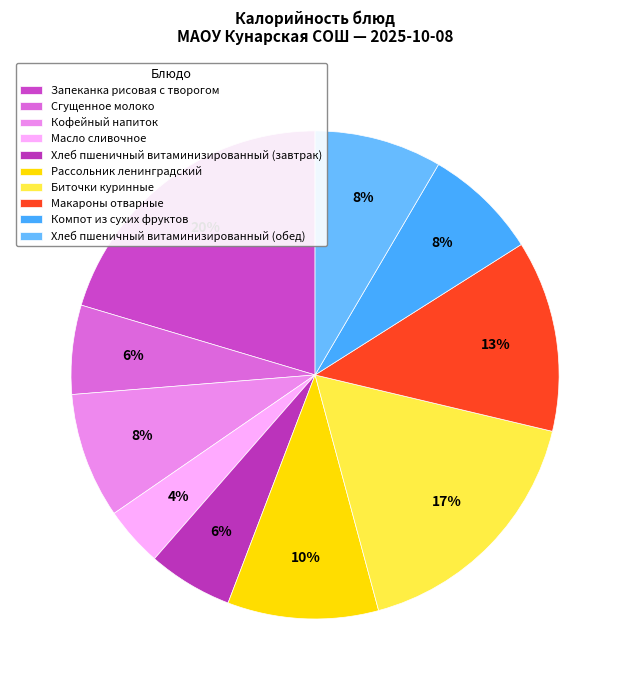

Count the number of slices in the pie.

10